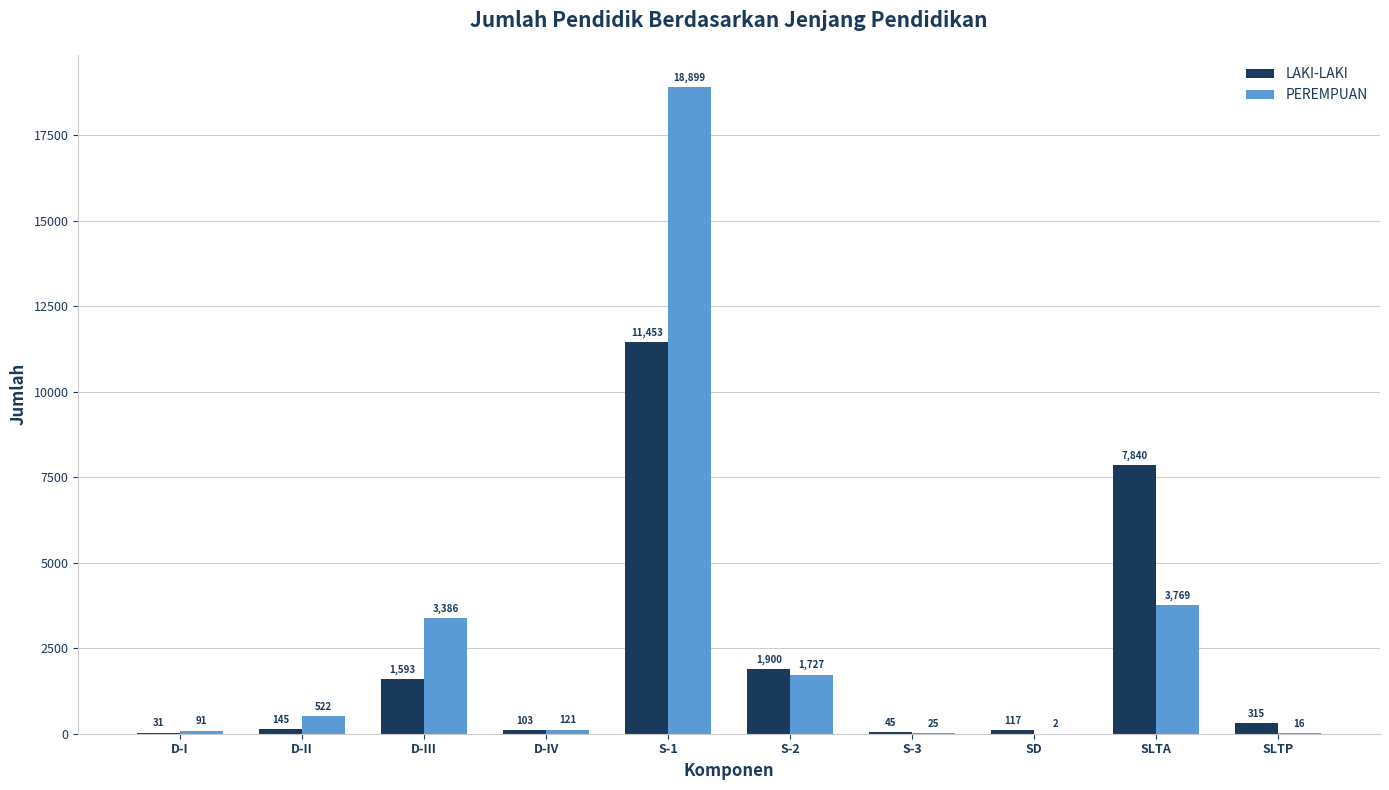

What are all the series names shown in the legend?

LAKI-LAKI, PEREMPUAN